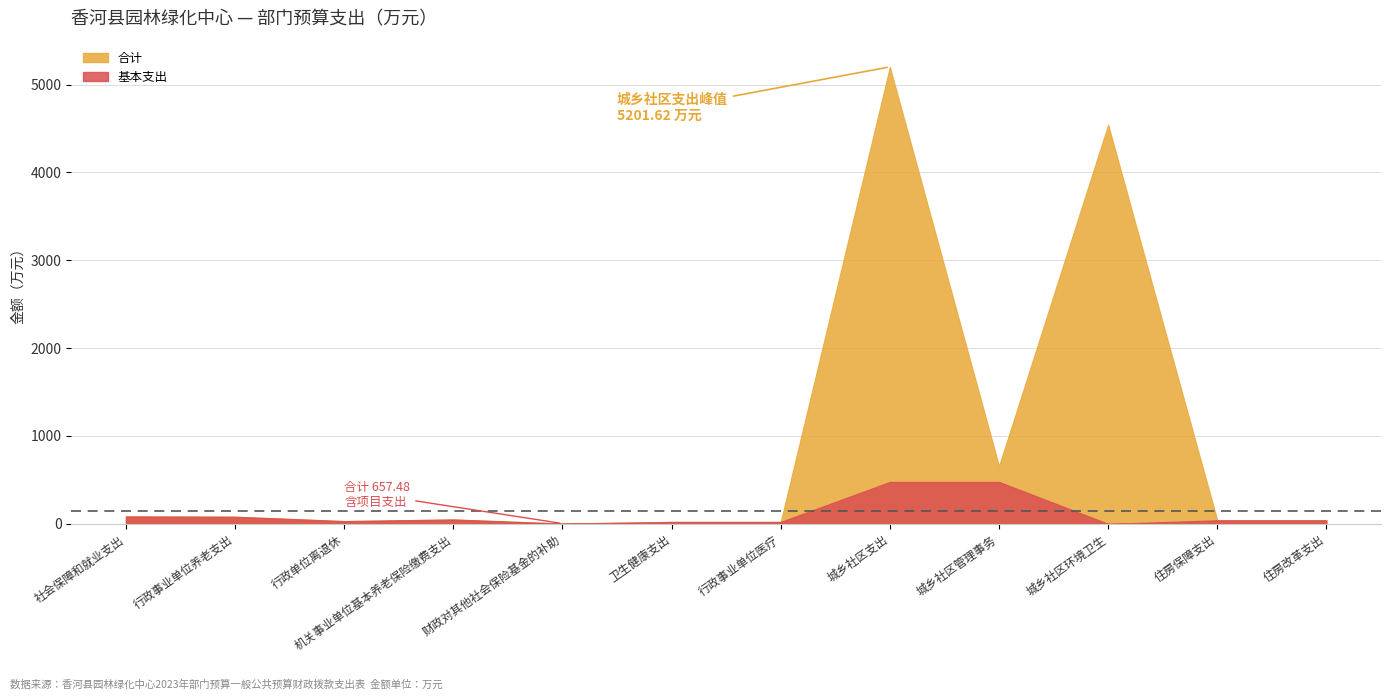

What is the label of the 5th point from the left?

财政对其他社会保险基金的补助